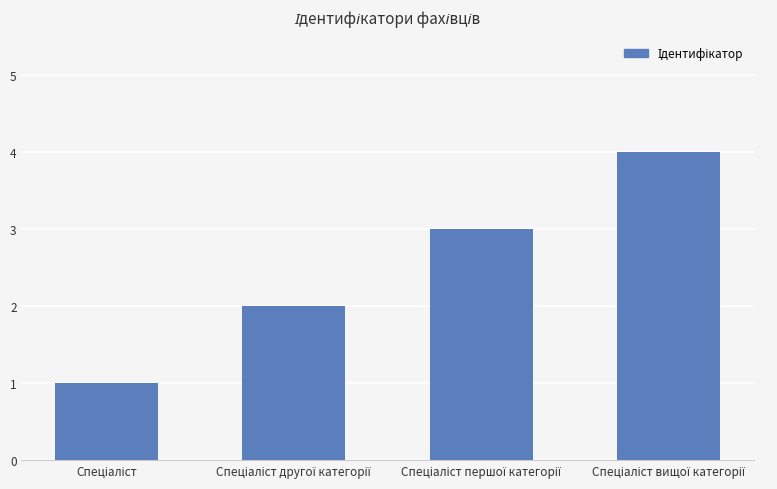

Reading right to left, list all the values displayed in this chart.

4	3	2	1